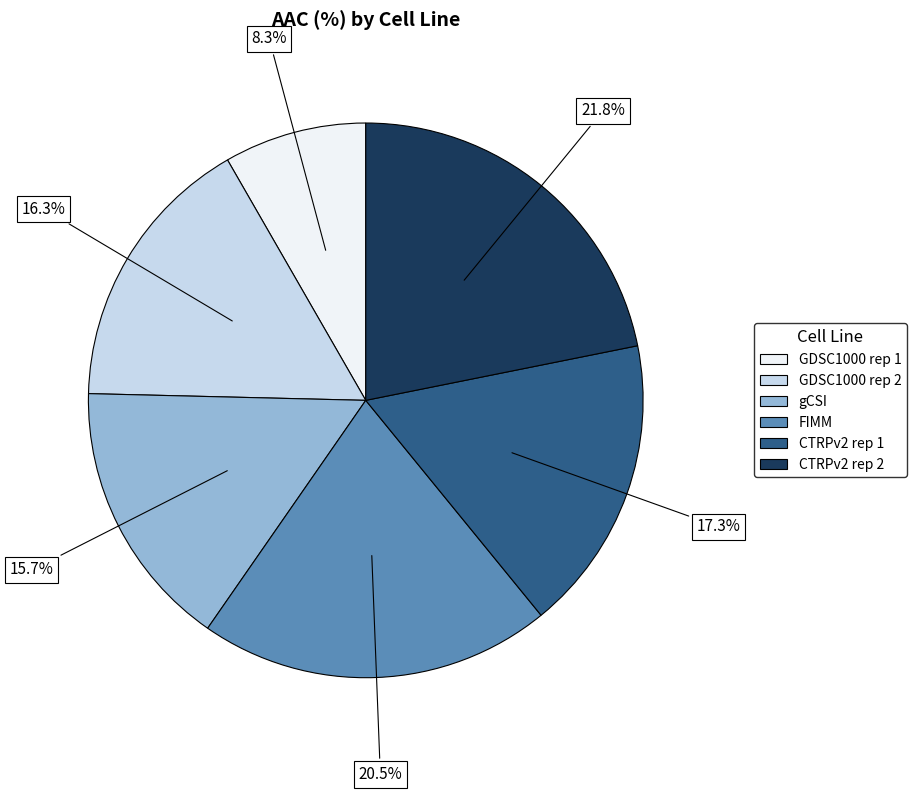

To the nearest percent, what portion does CTRPv2 rep 2 represent?

22%